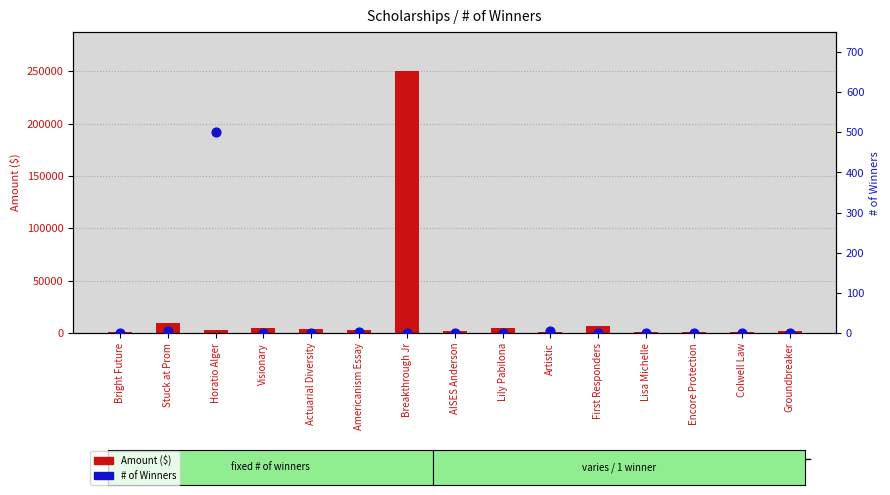

Which series reaches the minimum Y coordinate?

# of Winners